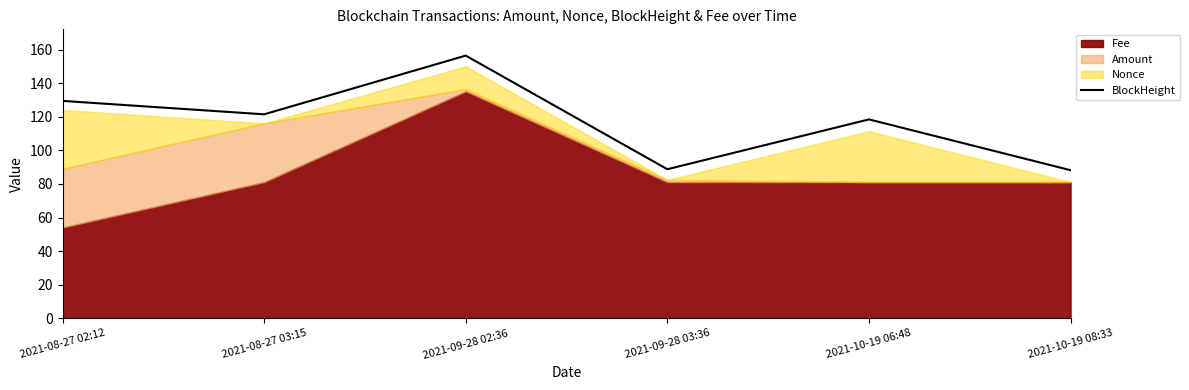

What is the maximum value shown in the chart?

156.4